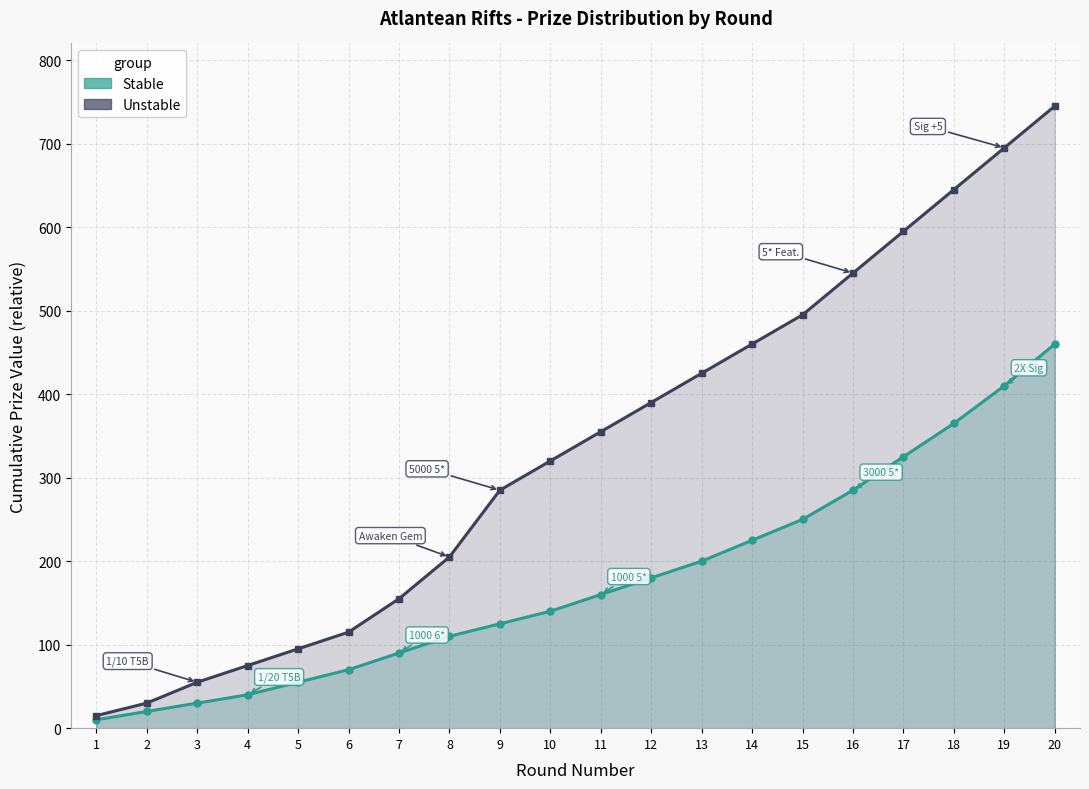

What is the maximum value for Unstable?

745